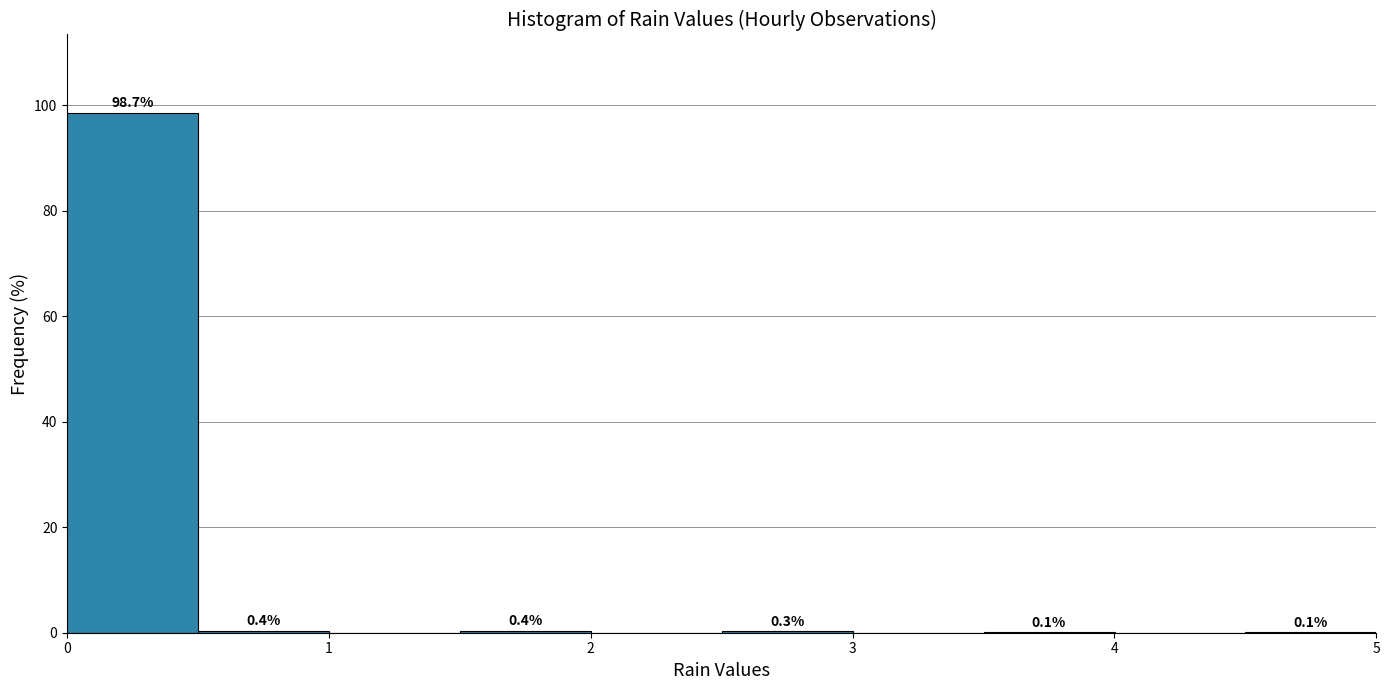

Which range on the x-axis has the tallest bar?

0.0 to 0.5